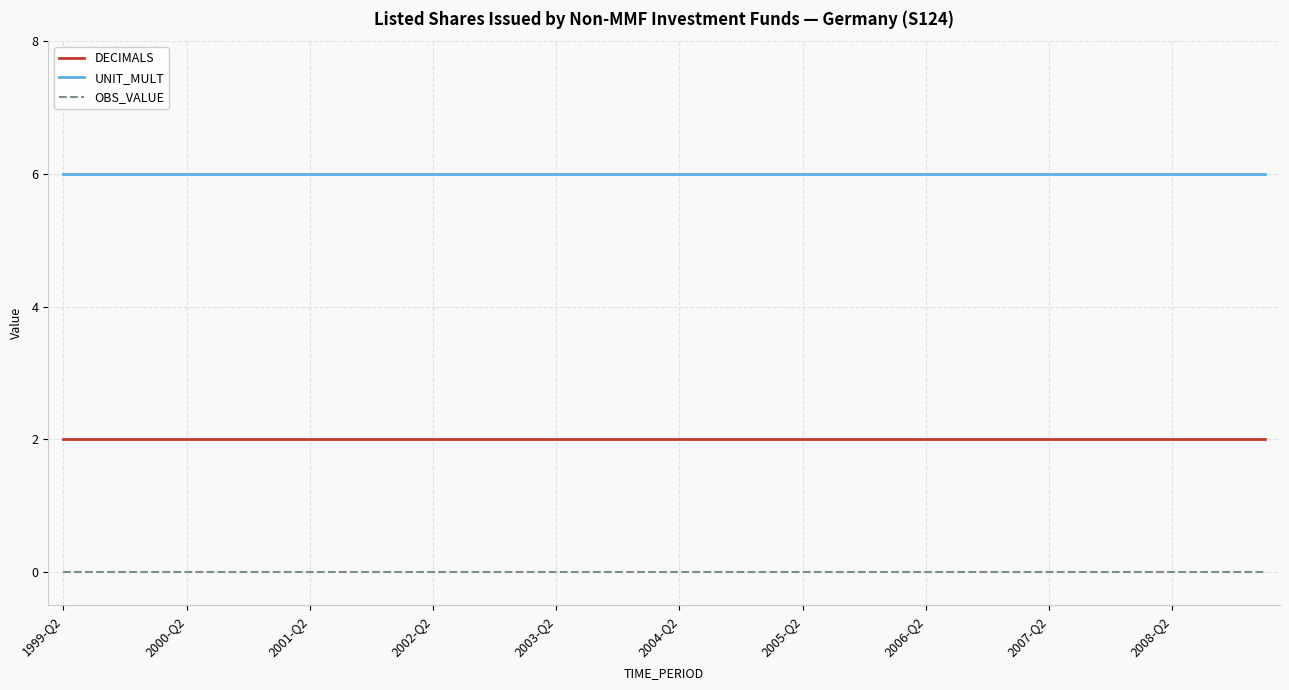

True or false: DECIMALS and OBS_VALUE cross at least once.

False